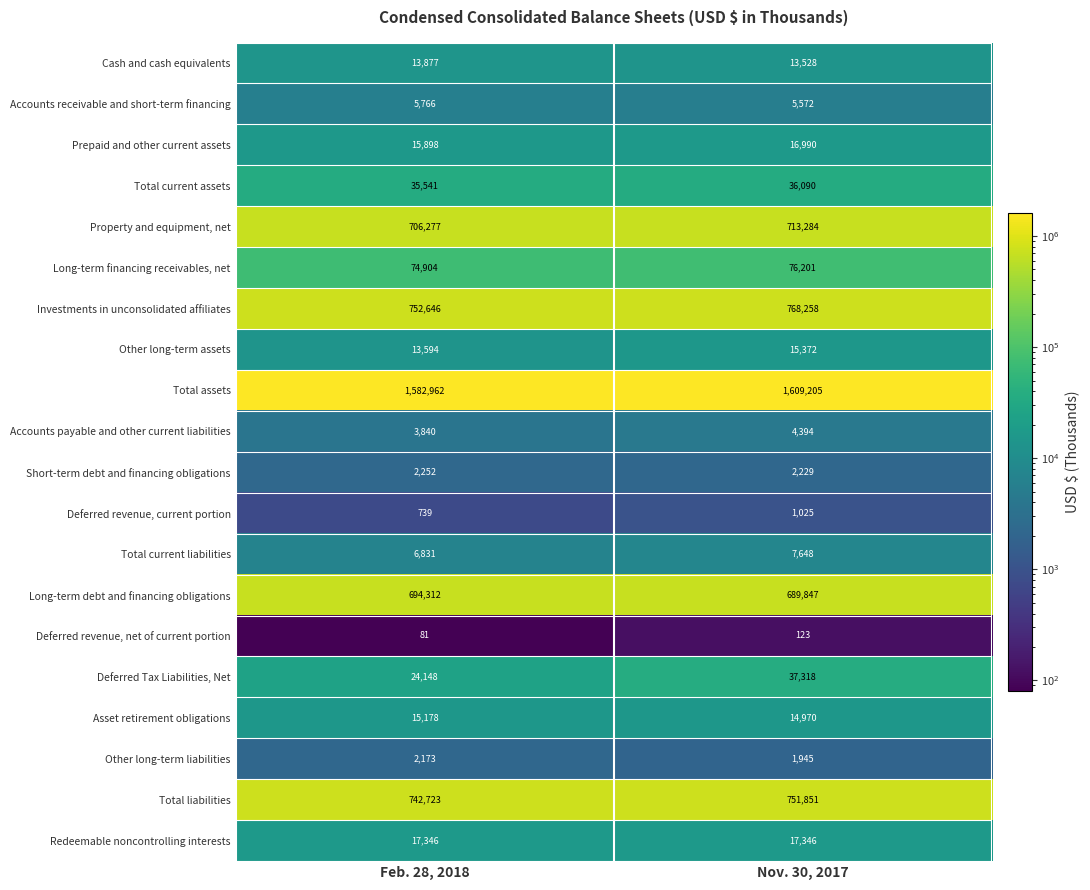

At which category is the sum across all series the highest?

Nov. 30, 2017